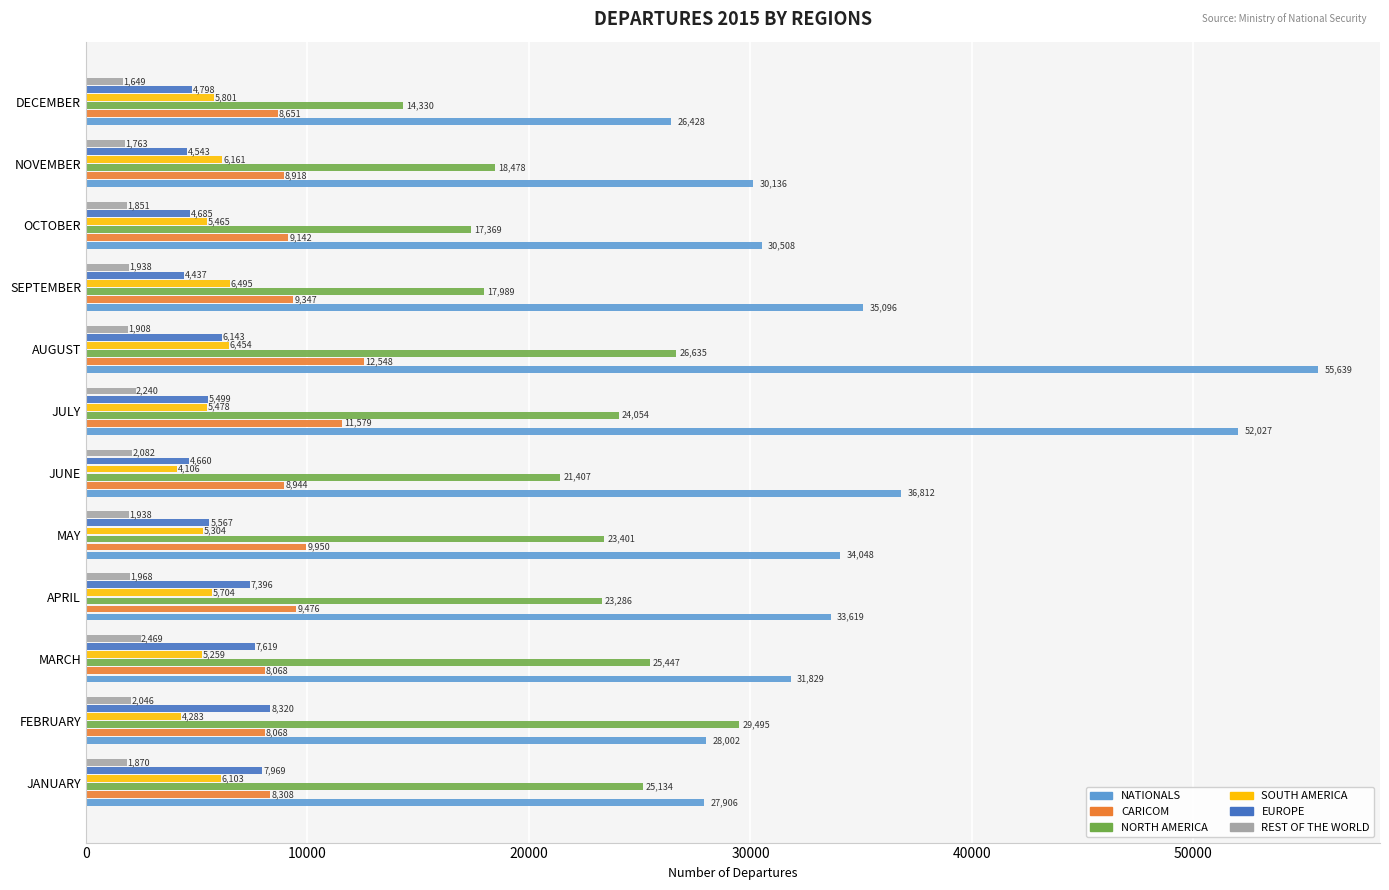

At how many categories does at least one series exceed 16935?

12